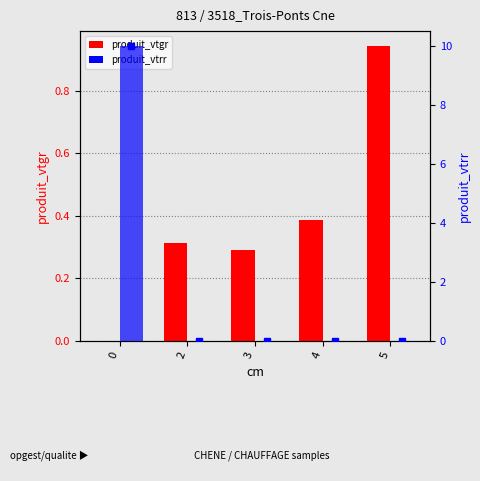

Is it true that produit_vtgr equals 1.5 at 5?

False